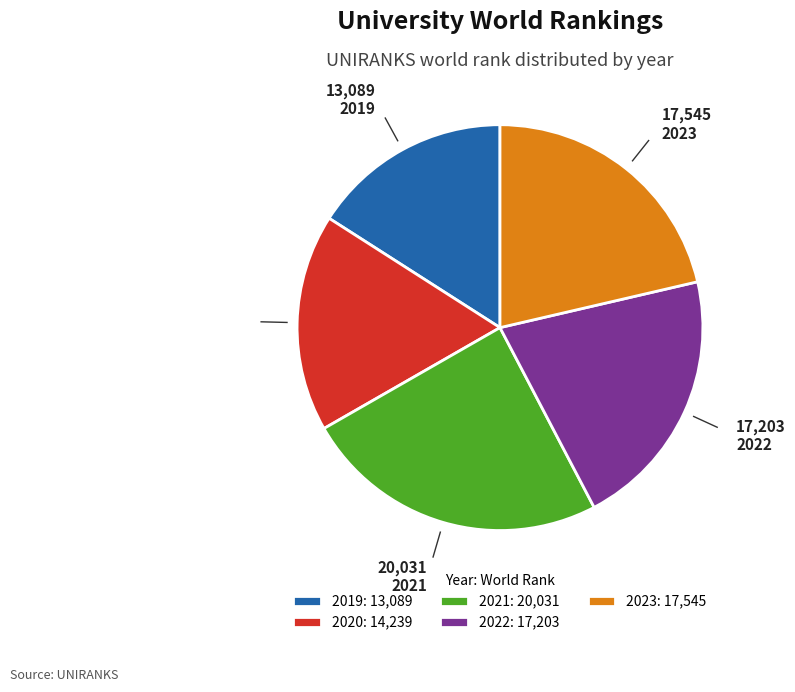

Which slice is the largest?

2021